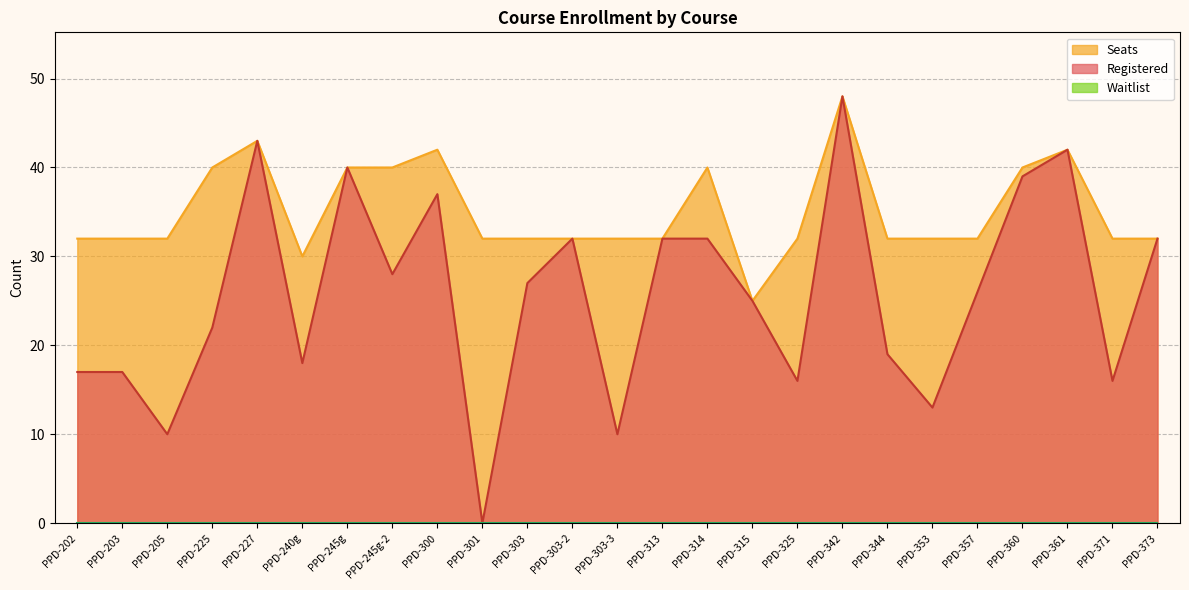

At which label does Registered reach its minimum?

PPD-301